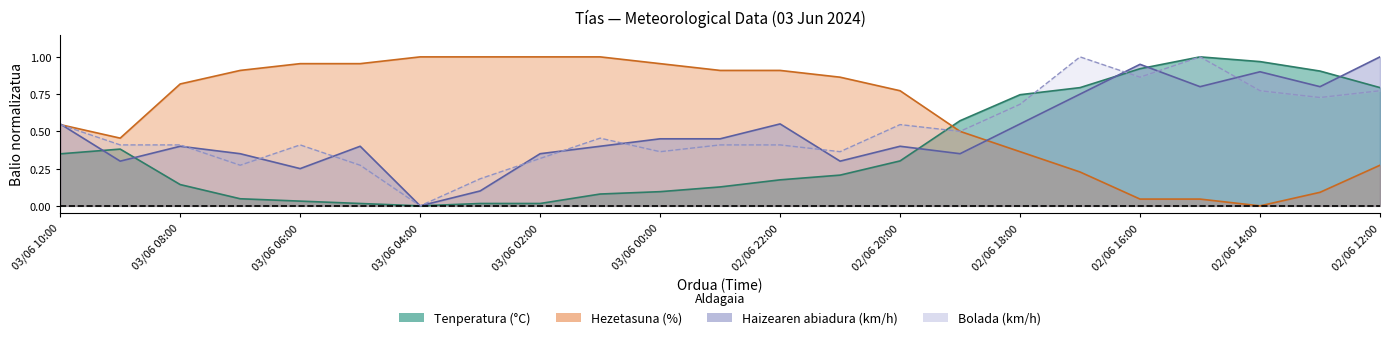

What is the sum of the Hezetasuna (%) values at 02/06 22:00 and 03/06 10:00?

1.5